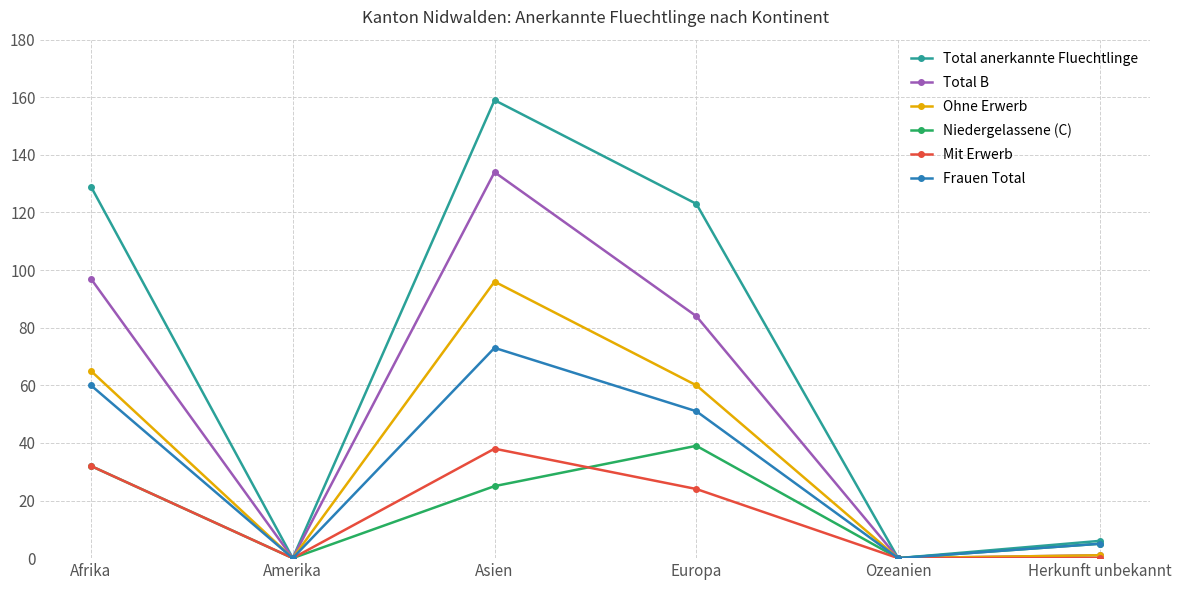

What value does the Frauen Total series have at Afrika, to the nearest 10?

60